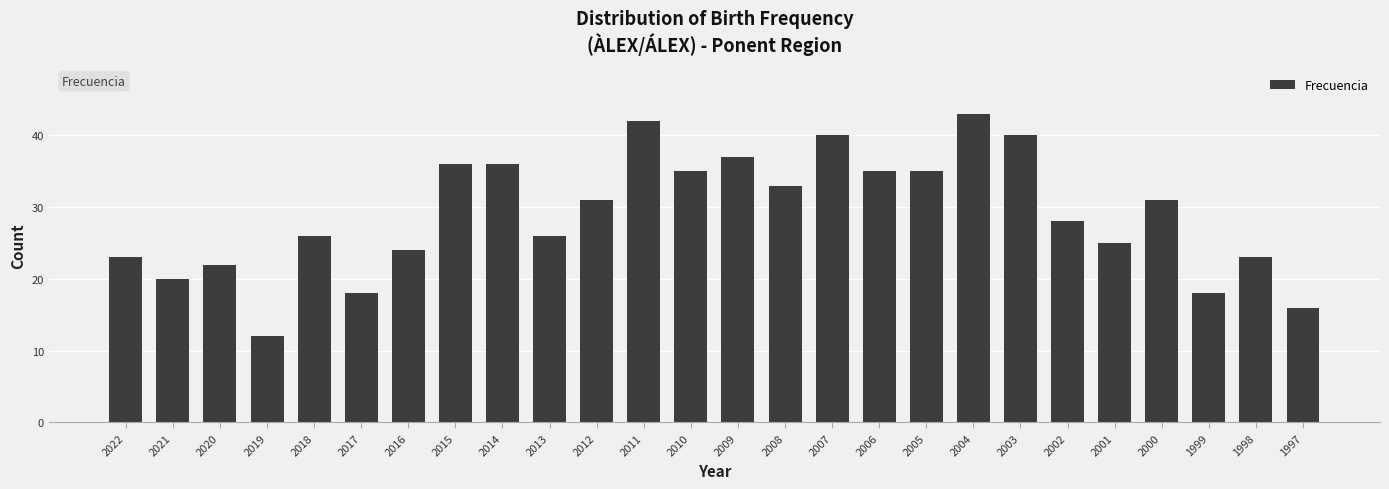

How many series are shown in this chart?

1